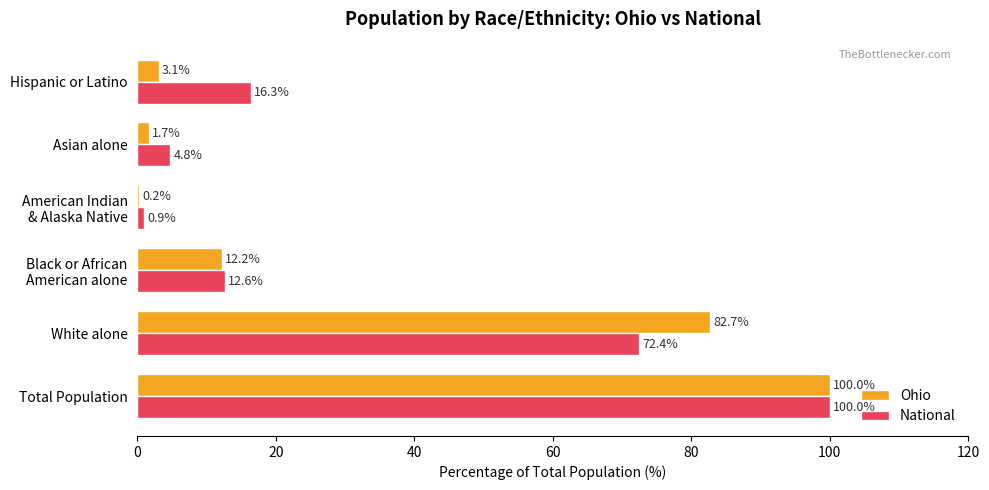

True or false: Ohio has a value of 82.7 at White alone.

True